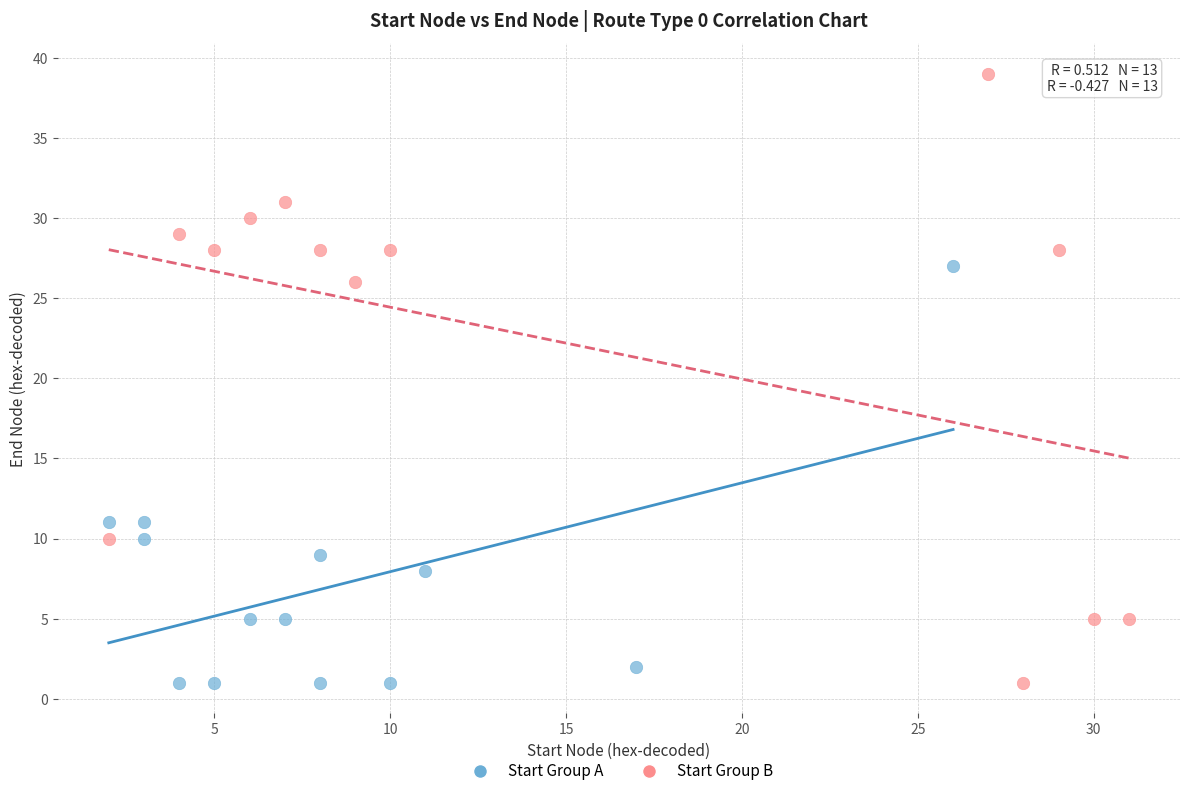

Which series contains the highest Y value?

Start Group B